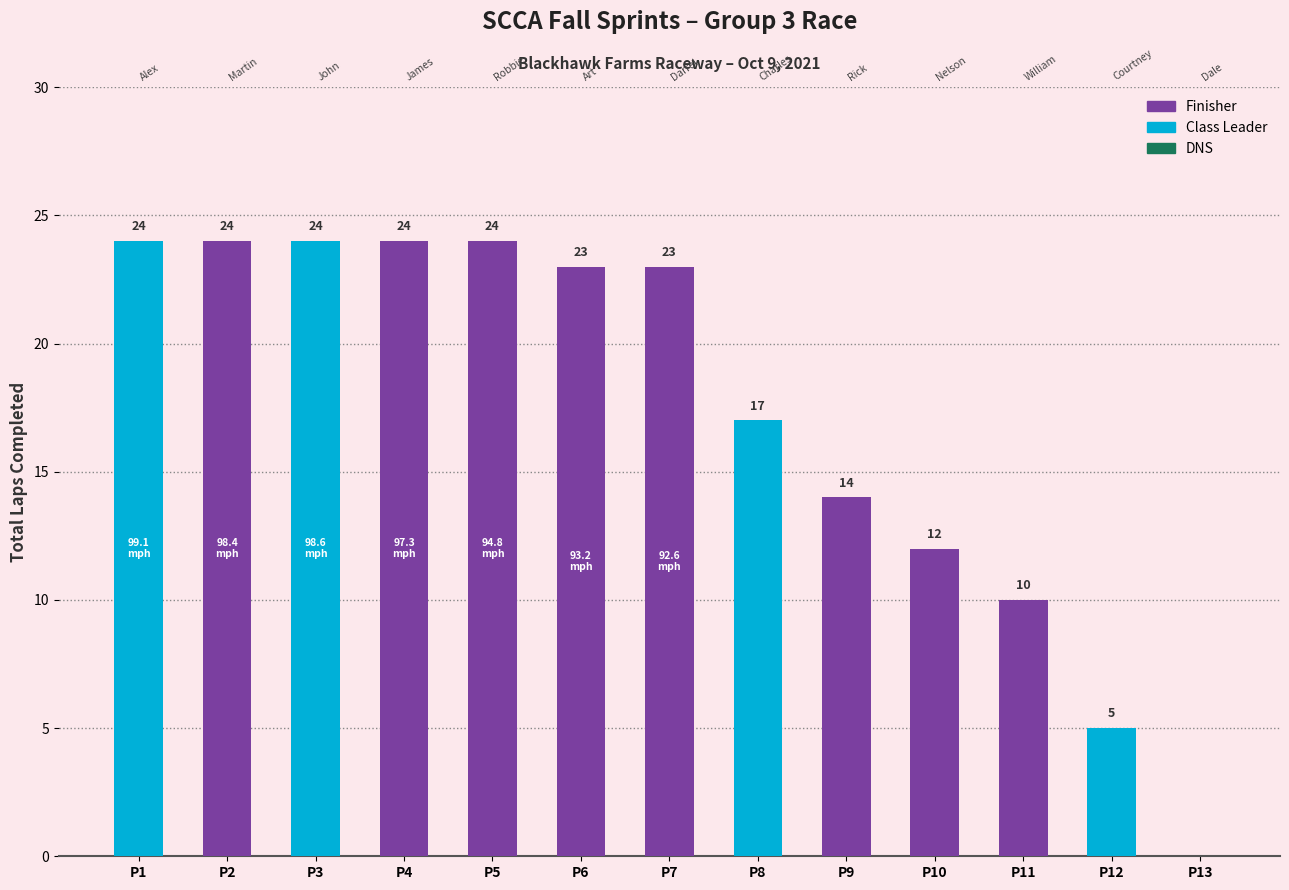

How many bars are there in total?

13